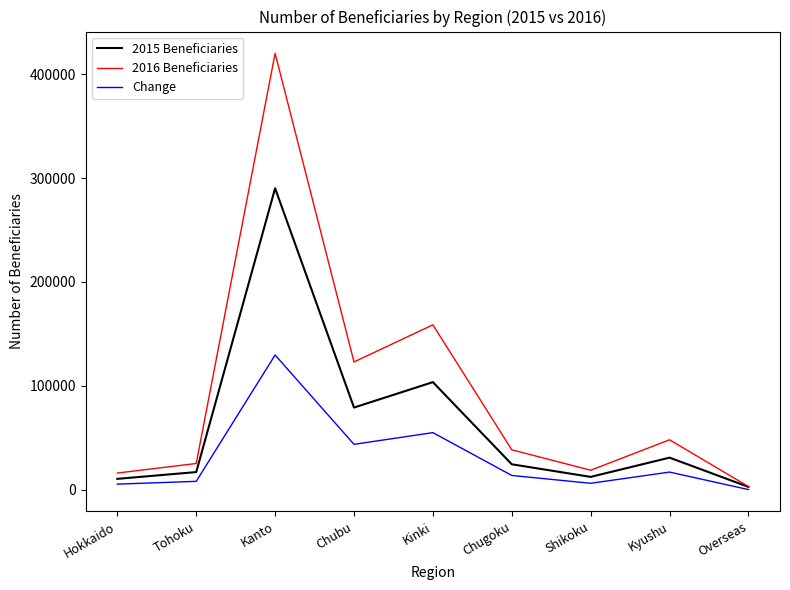

Rank the series by their maximum value, from lowest to highest.

Change, 2015 Beneficiaries, 2016 Beneficiaries